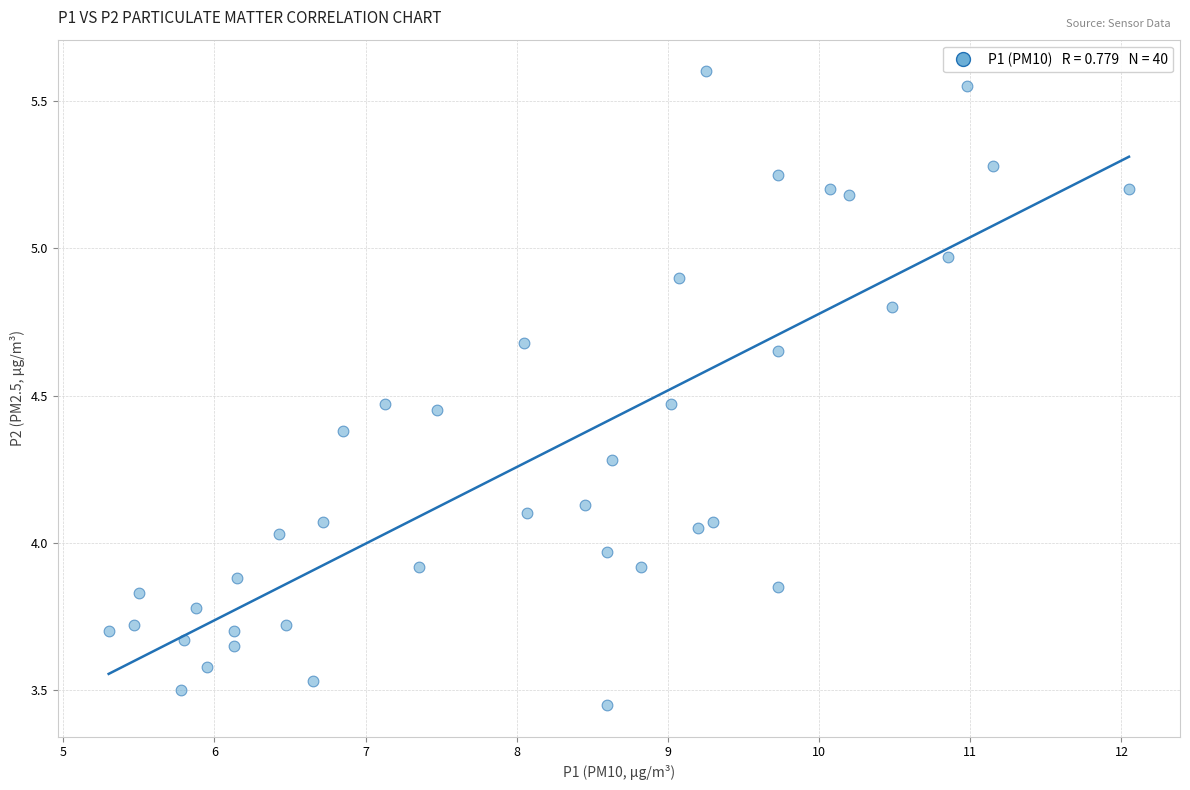

What is the range of X values (max minus min)?

6.8